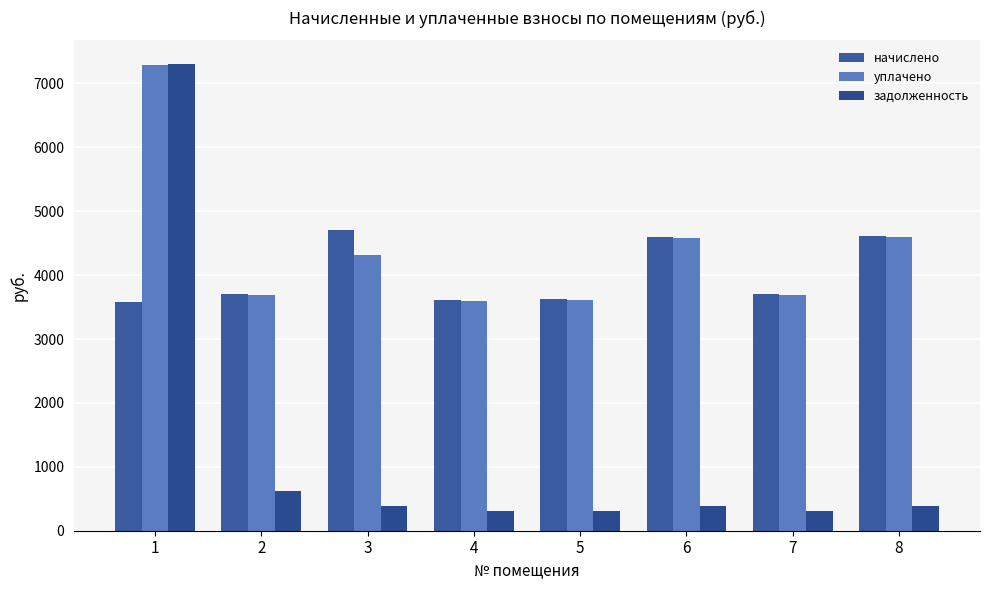

List the labels in order of задолженность value, smallest first.

4, 5, 7, 6, 8, 3, 2, 1